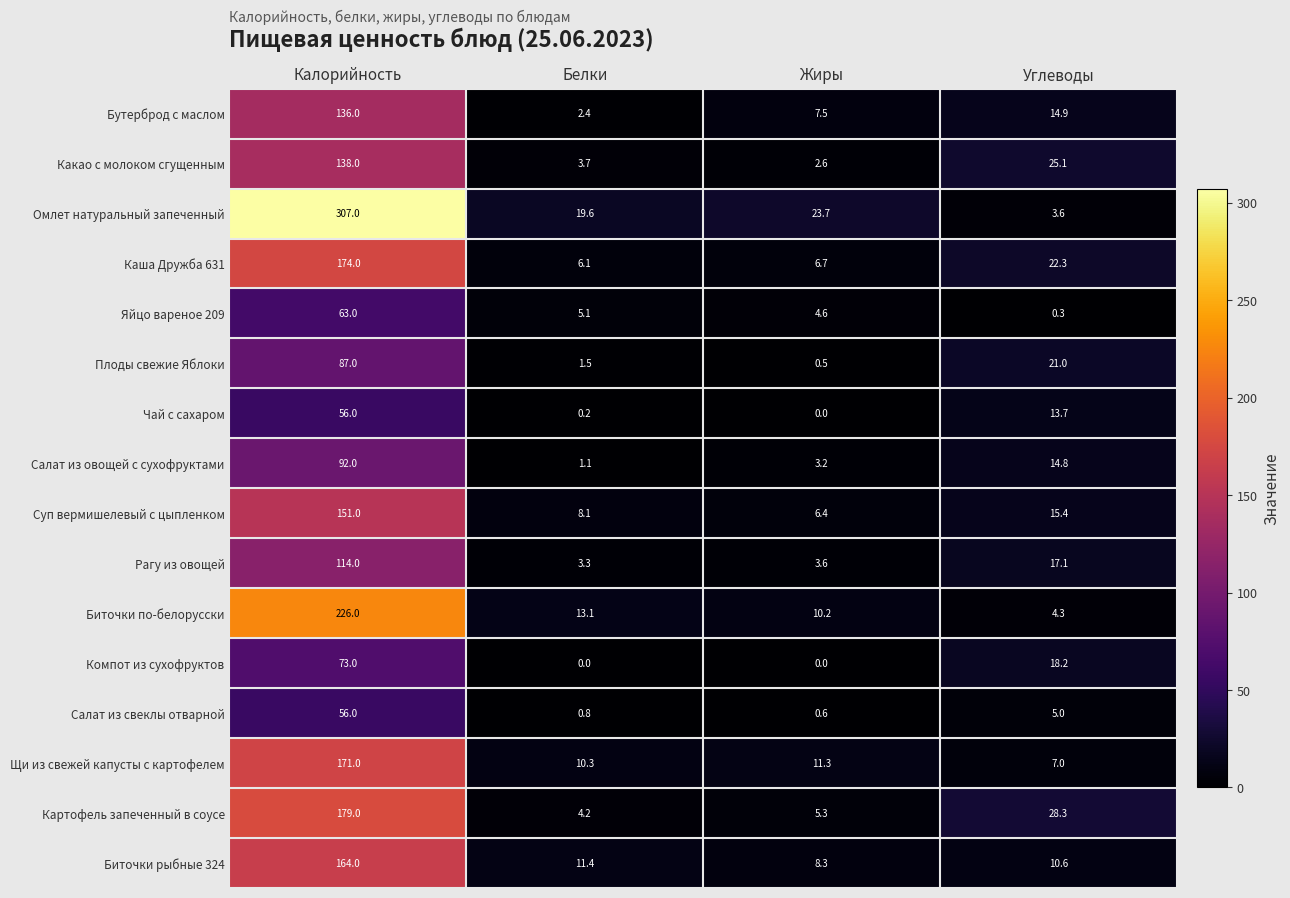

At which label is Компот из сухофруктов closest to 36?

Углеводы